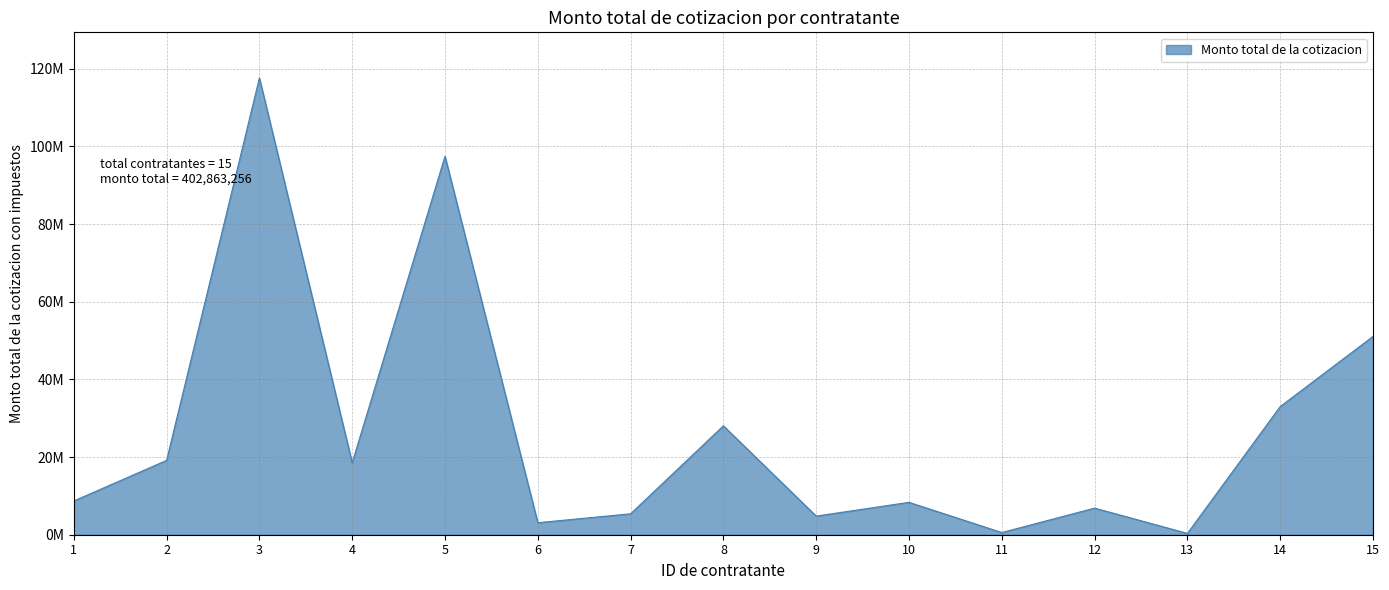

Is this an area chart (filled region under the line)?

Yes